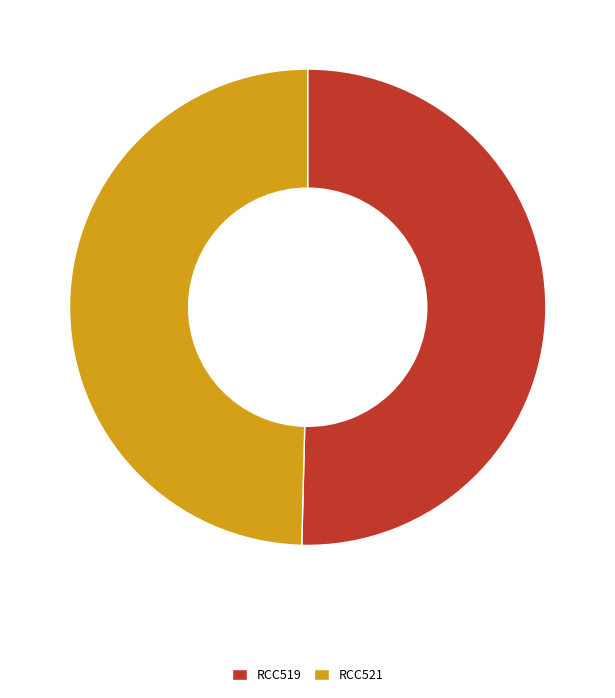

What is the smallest slice in the pie chart?

RCC521